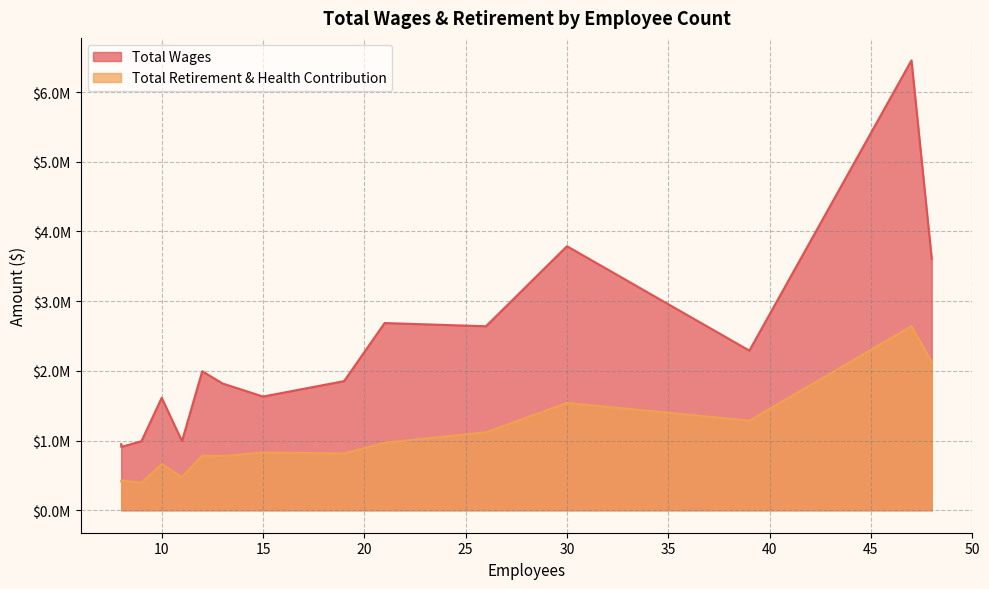

True or false: Total Retirement & Health Contribution and Total Wages intersect in this chart.

False